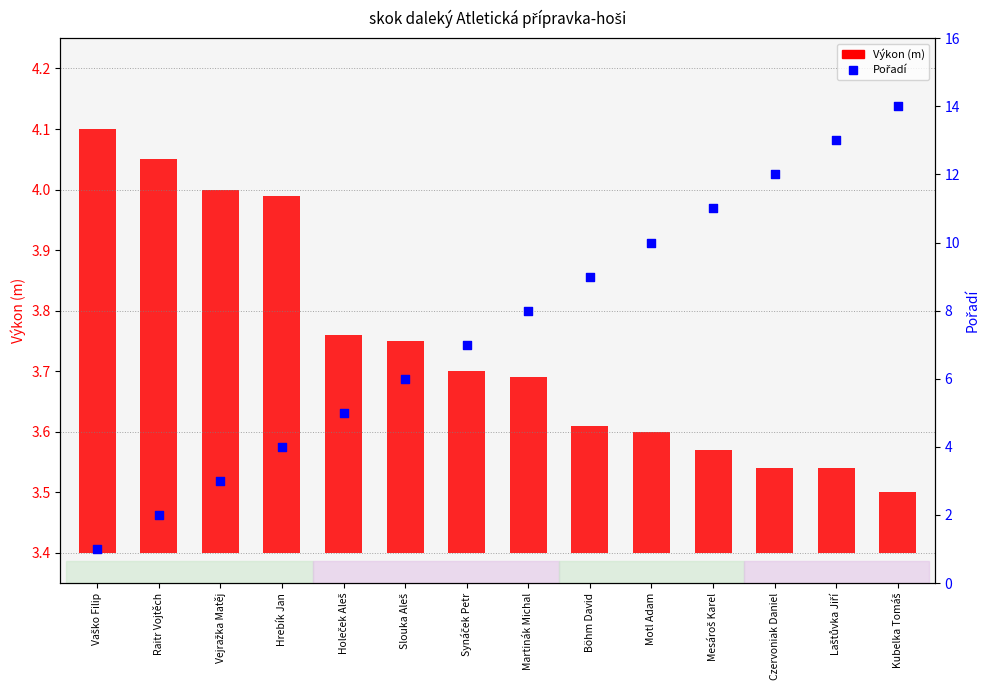

At how many categories does at least one series exceed 9?

5